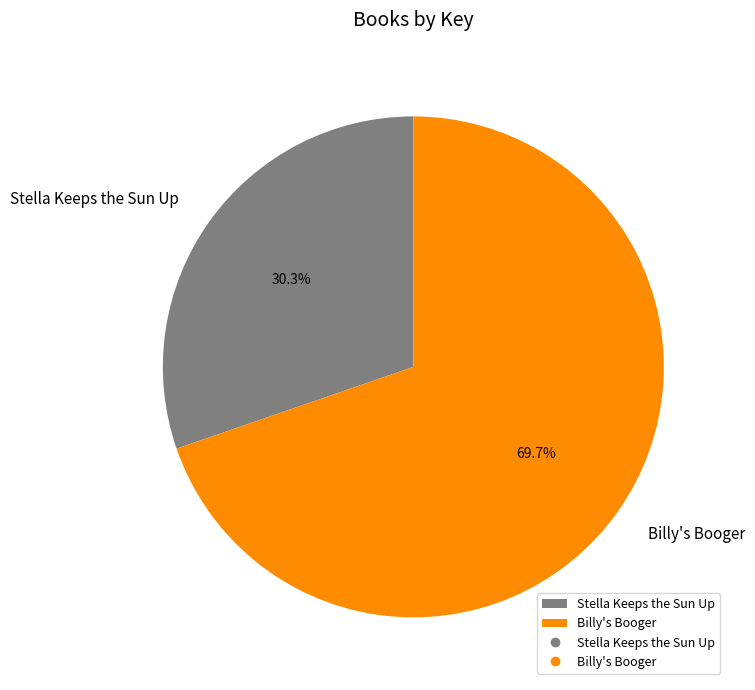

To the nearest percent, what is the combined percentage of Stella Keeps the Sun Up and Billy's Booger?

100%